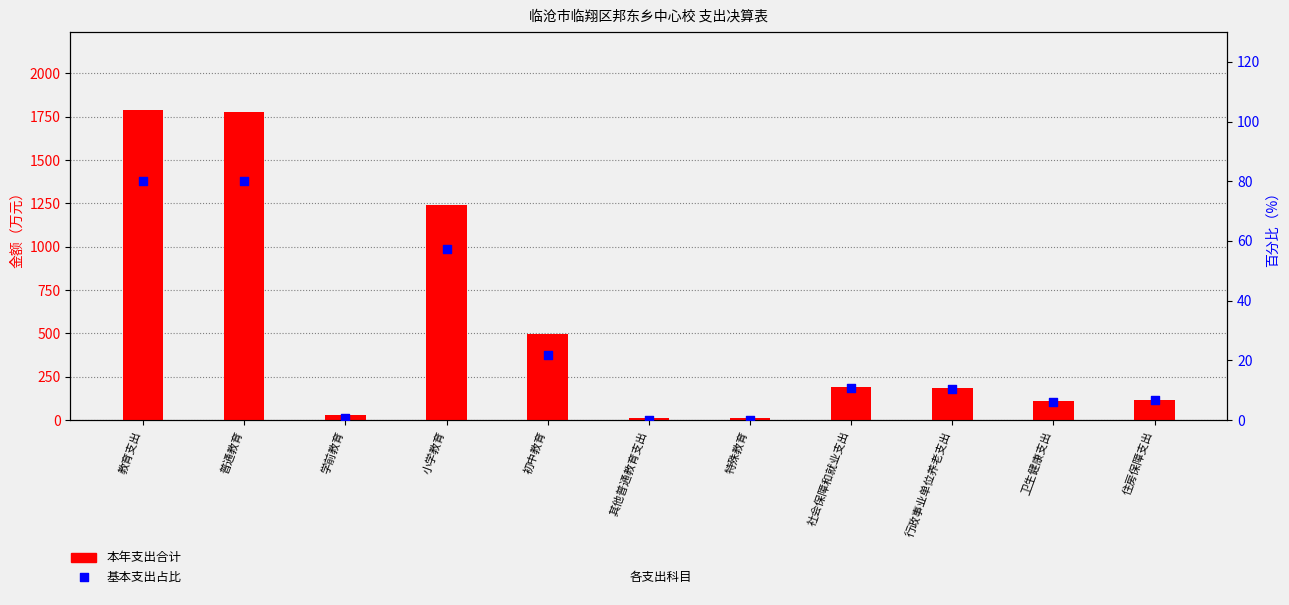

What are all the series names shown in the legend?

本年支出合计, 基本支出占比